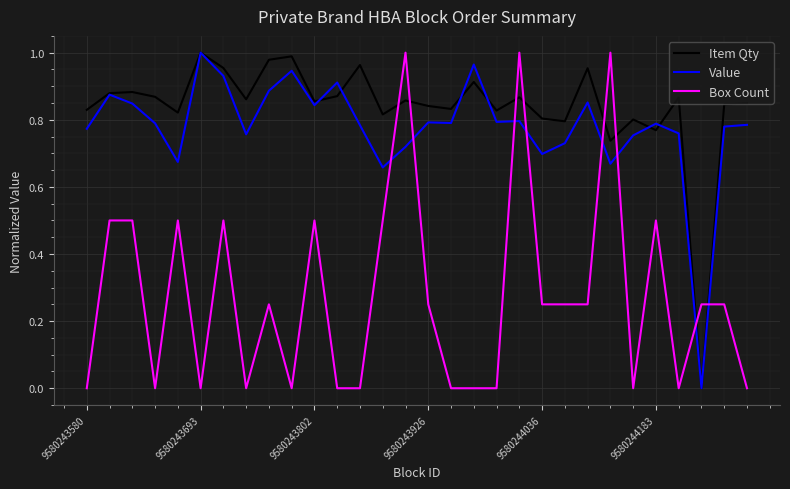

Does the chart have visible grid lines?

Yes